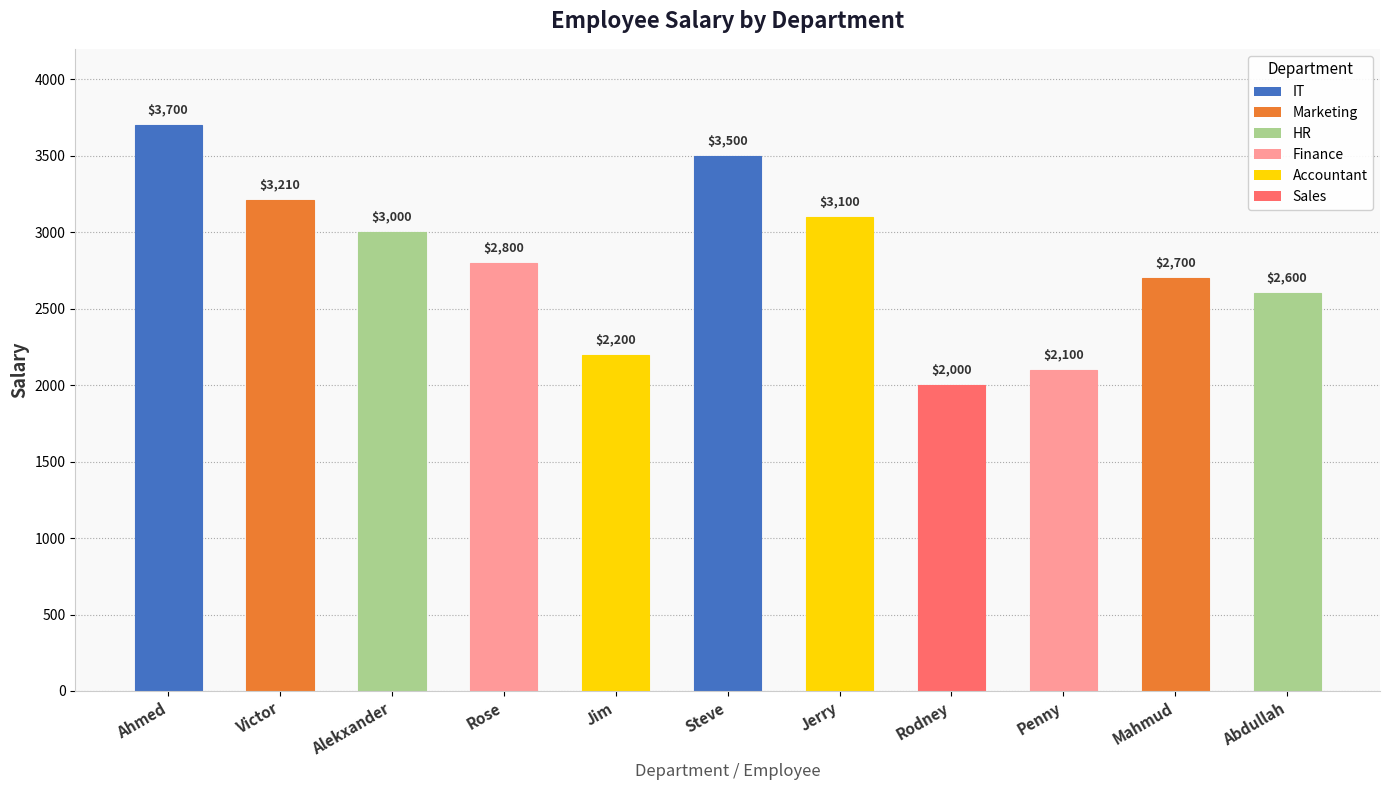

List the labels in order of value, smallest first.

Rodney, Penny, Jim, Abdullah, Mahmud, Rose, Alekxander, Jerry, Victor, Steve, Ahmed